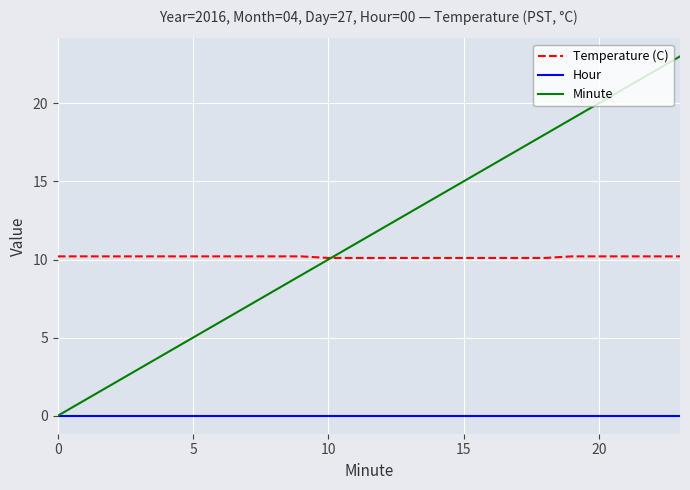

Rank the series by their maximum value, from lowest to highest.

Hour, Temperature (C), Minute